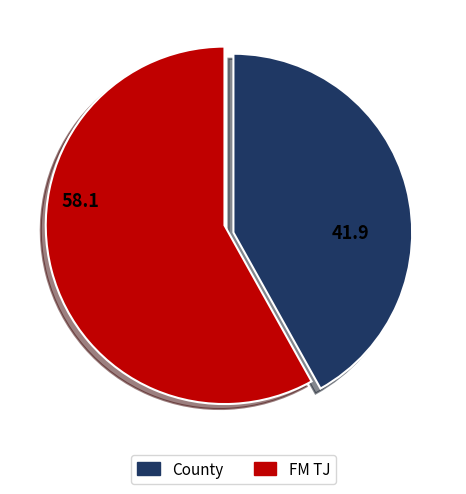

Is there a majority slice in this chart?

Yes